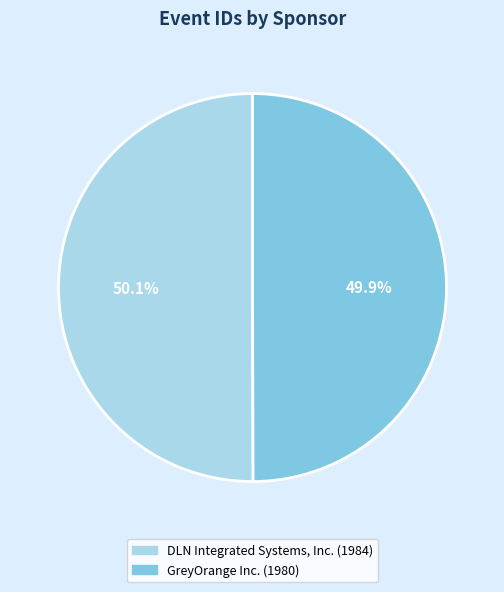

Rank the categories by value from lowest to highest.

GreyOrange Inc., DLN Integrated Systems, Inc.